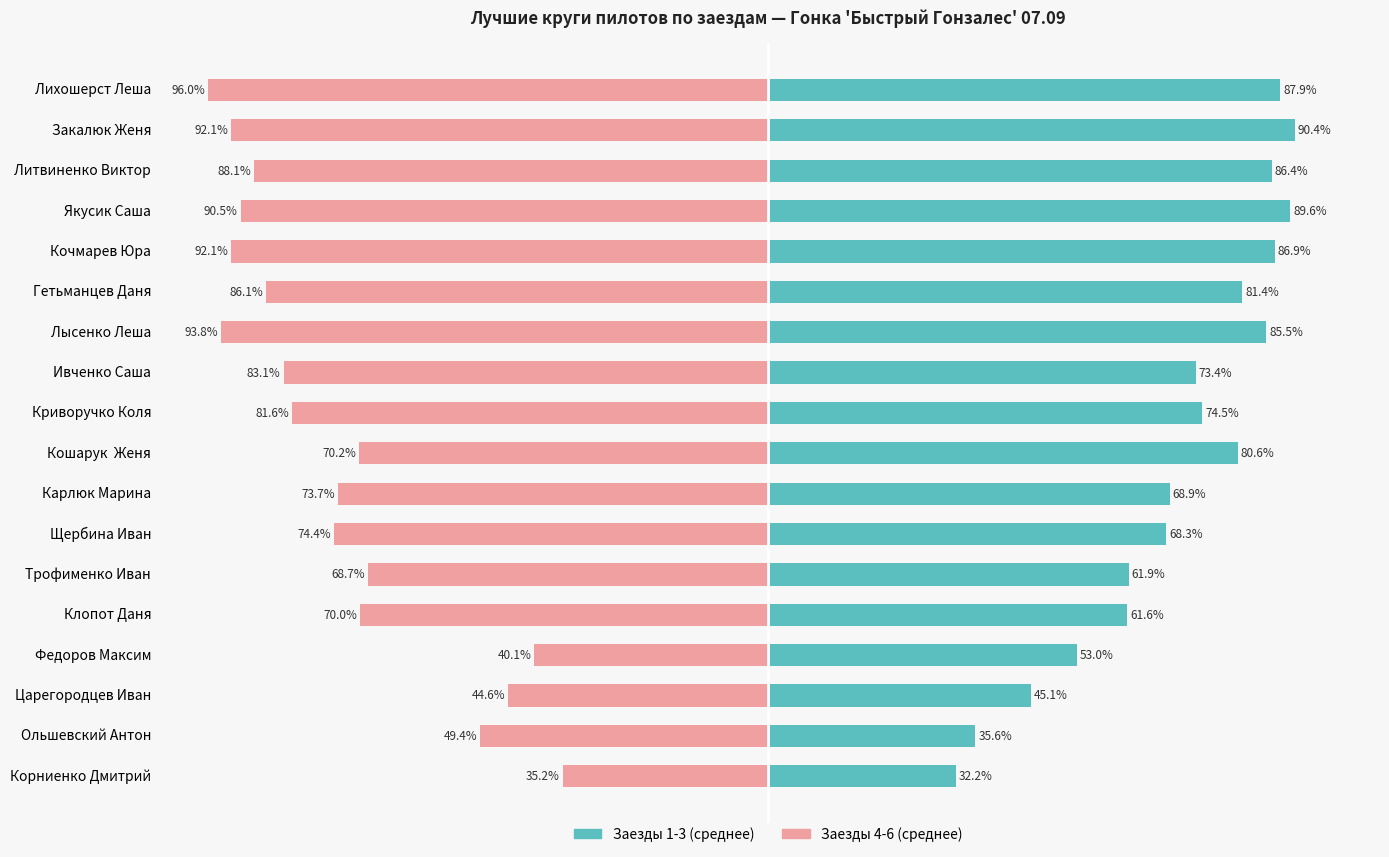

At Лихошерст Леша, list the series in order from smallest to largest.

Заезды 4-6 (среднее), Заезды 1-3 (среднее)